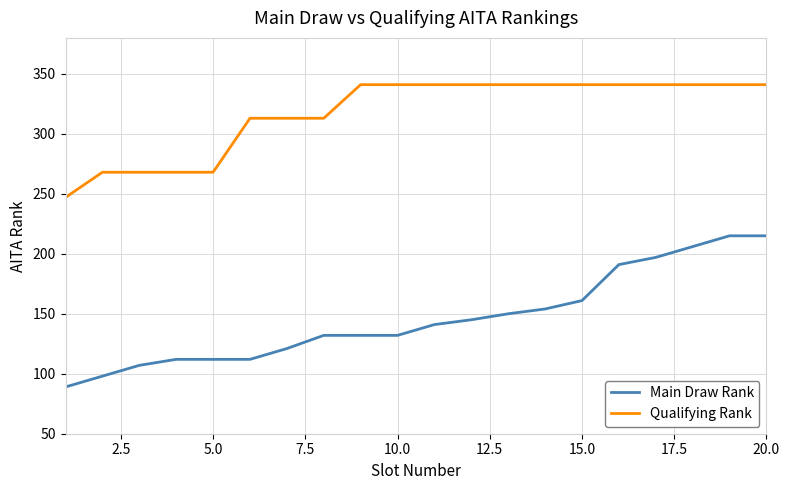

True or false: Main Draw Rank and Qualifying Rank cross at least once.

False